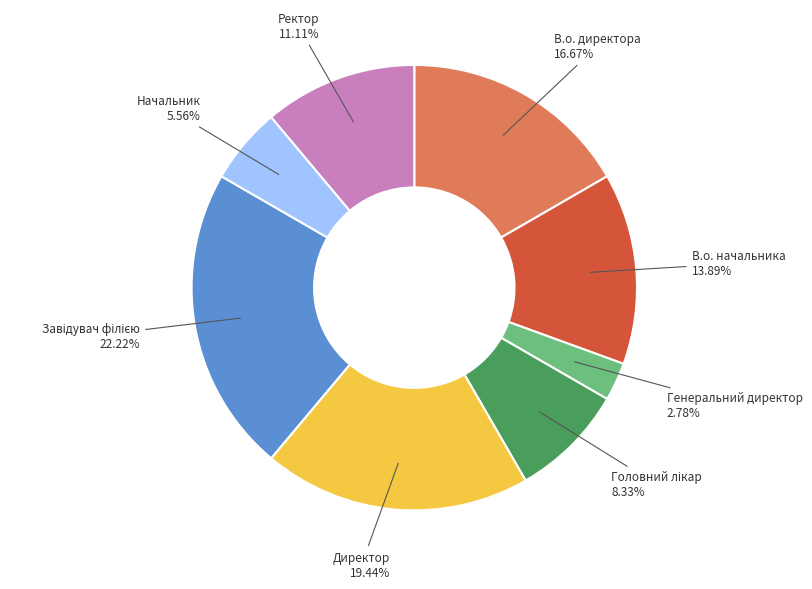

Count the number of slices in the pie.

8